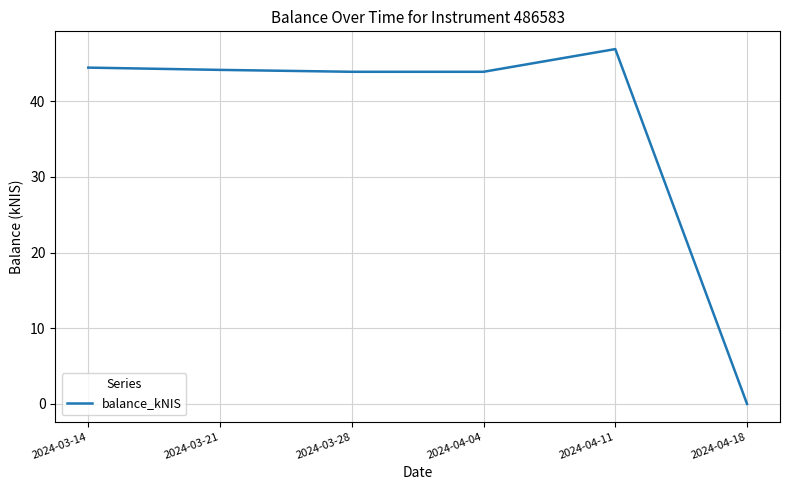

What position from the right is 2024-04-11?

2